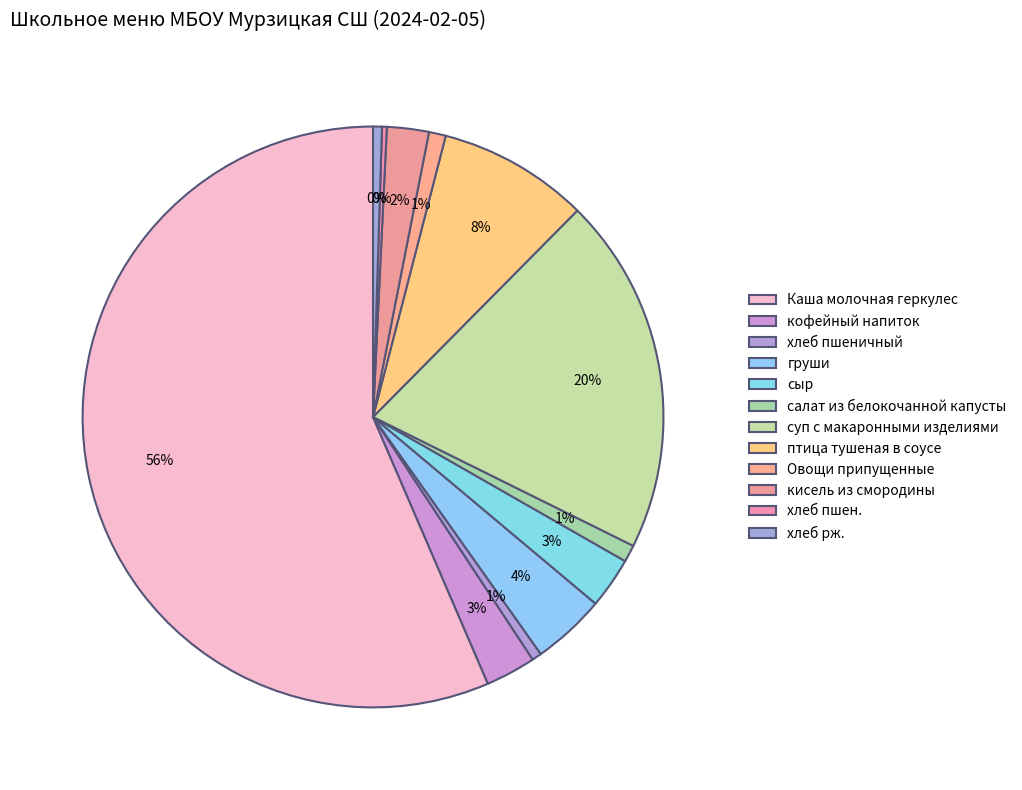

To the nearest percent, what is the difference between the сыр and груши slice percentages?

1%